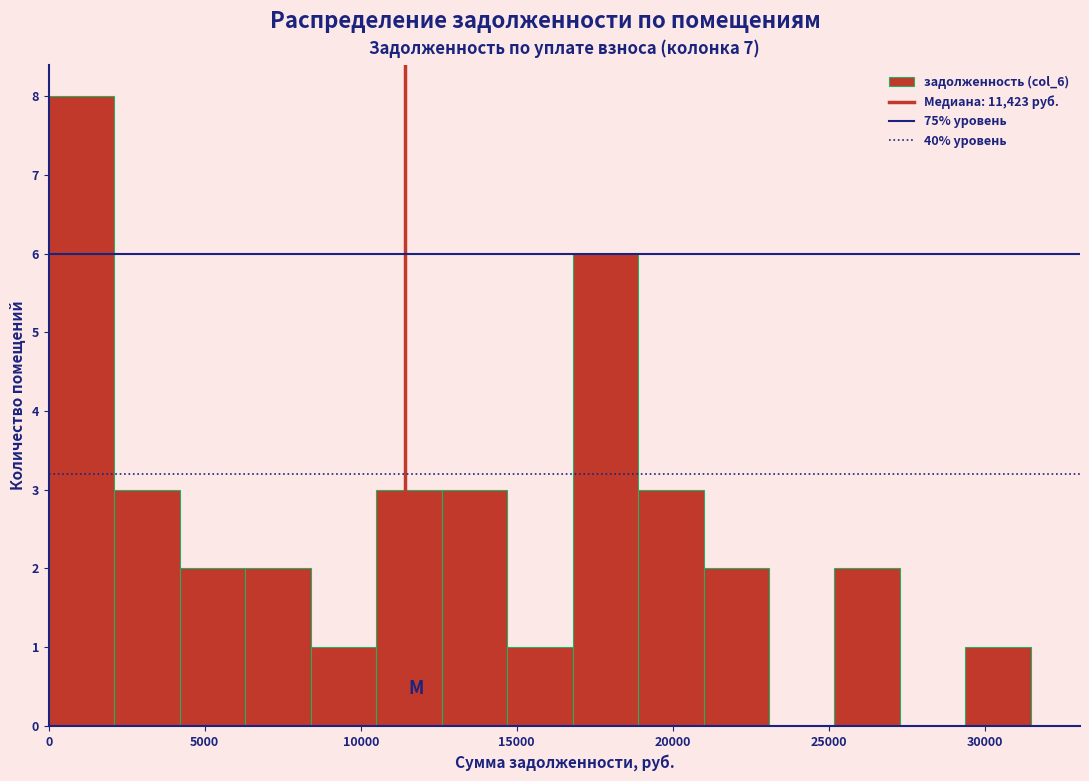

Which range on the x-axis has the tallest bar?

0 to 2000